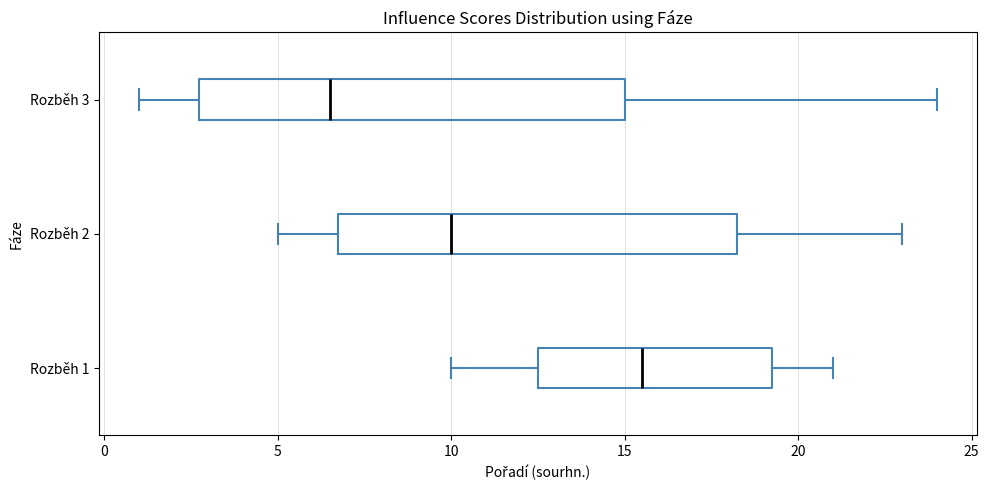

Which box's median line is the furthest to the right?

Rozběh 1